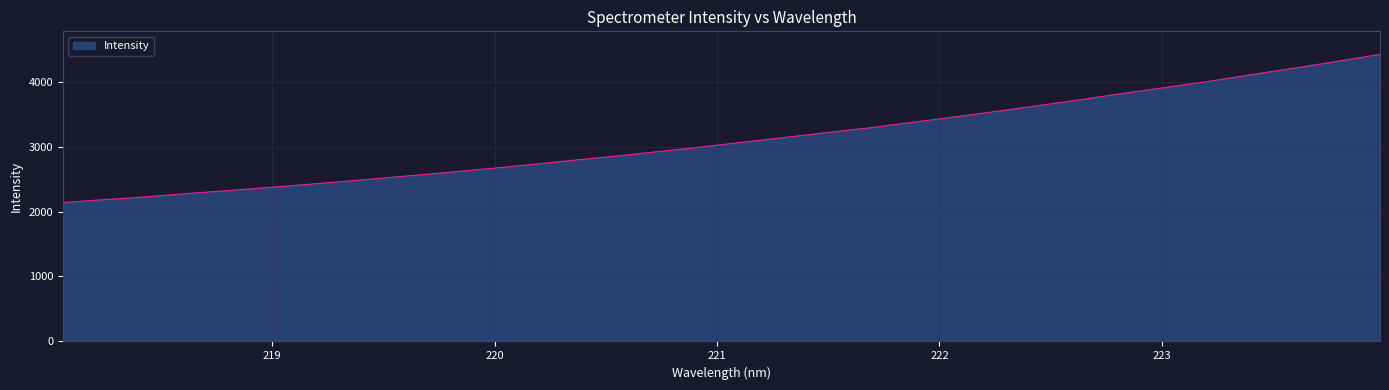

What is the greatest value displayed?

4419.3